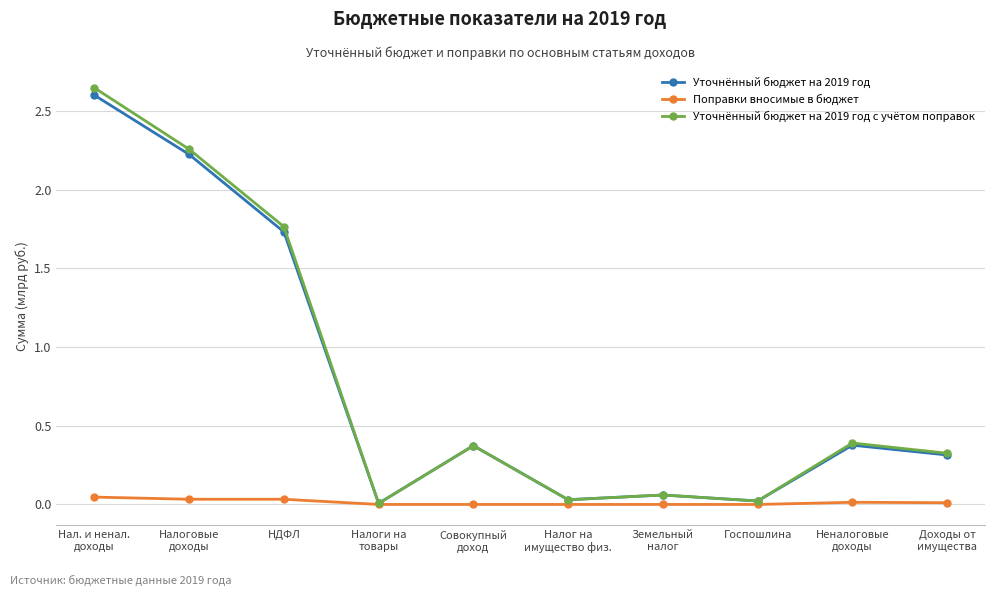

Which series has the largest range (max minus min)?

Уточнённый бюджет на 2019 год с учётом поправок